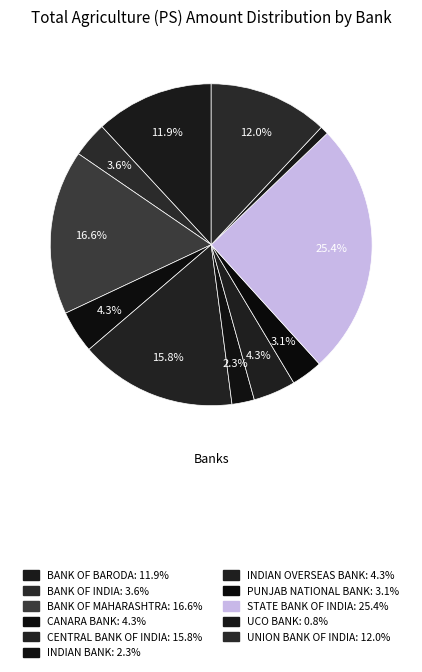

To the nearest percent, what percentage of the pie is STATE BANK OF INDIA?

25%